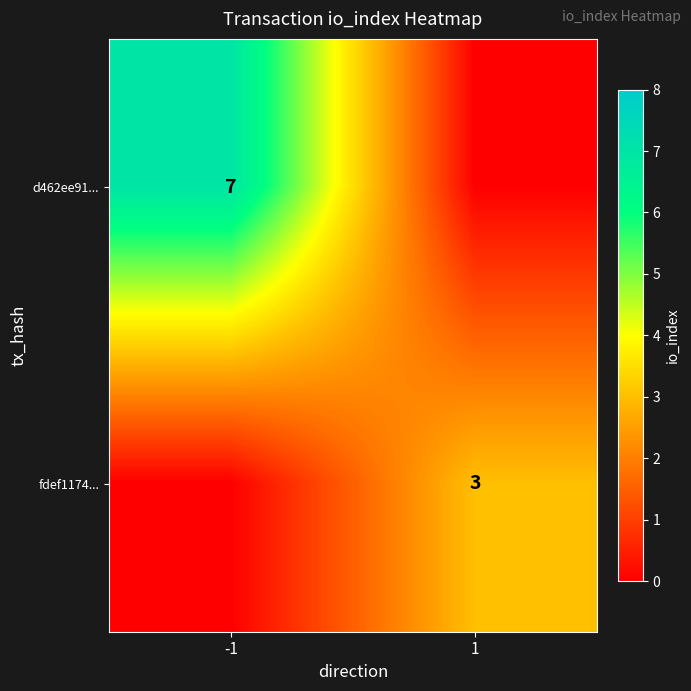

True or false: d462ee91... has a value of 7 at -1.

True